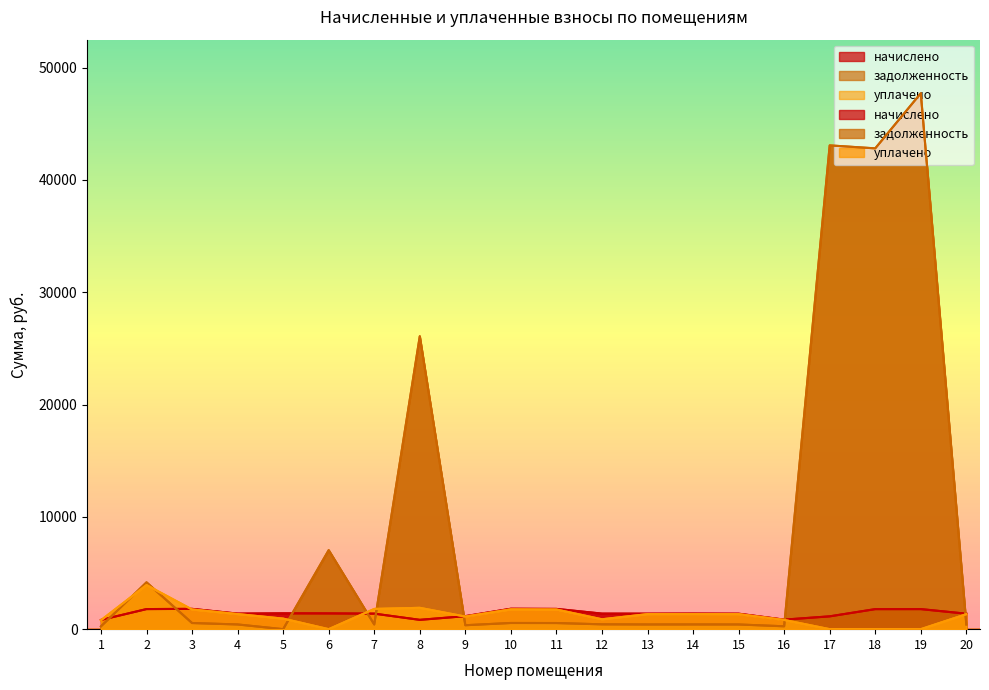

Between 3 and 12, which series saw the biggest shift?

уплачено